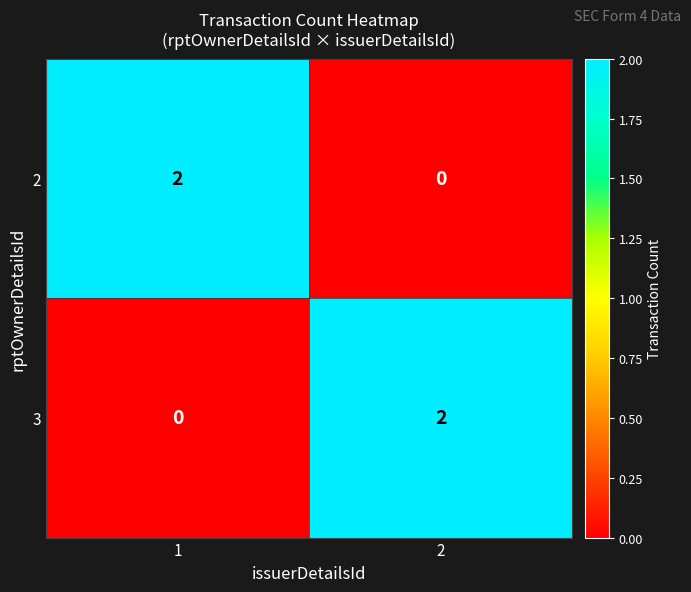

How many categories are shown in the chart?

2